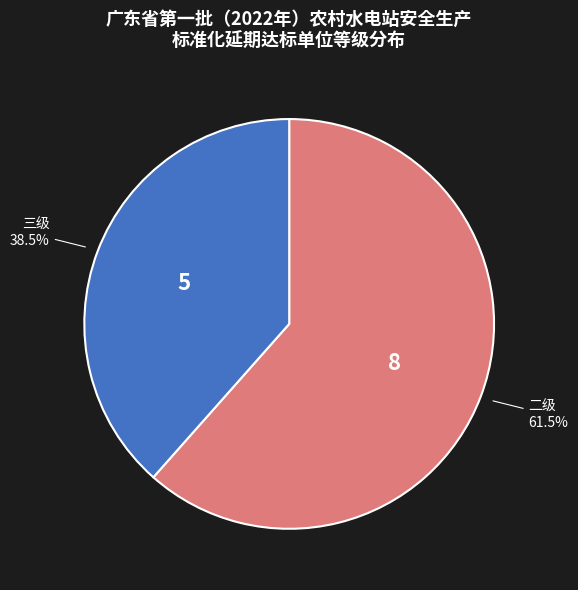

Does 三级 account for over 50% of the chart?

No